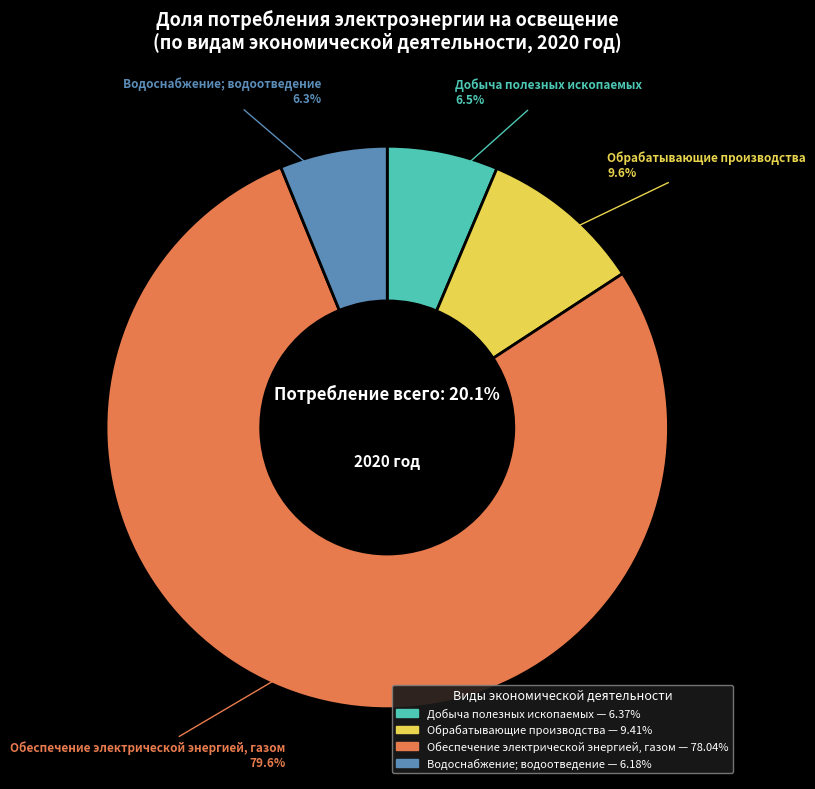

Does Обрабатывающие производства represent more than half of the total?

No